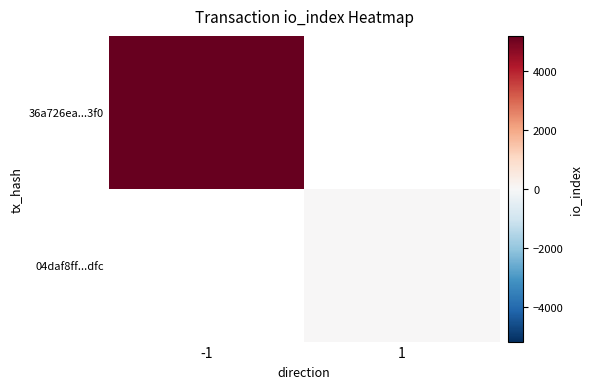

What is the approximate value of 36a726ea...3f0 at -1?

5173.0